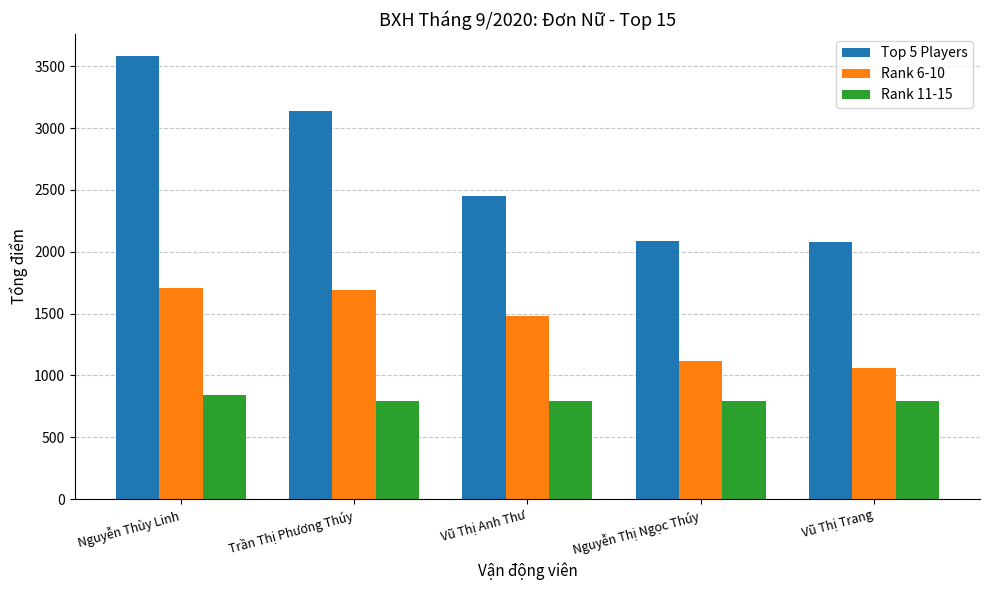

What position from the right is Trần Thị Phương Thúy?

4